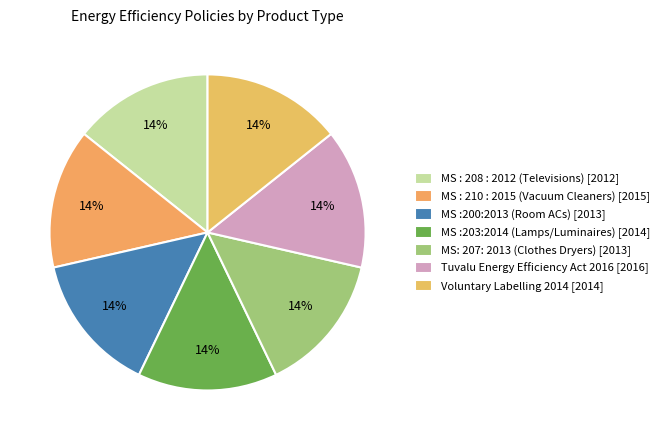

Count the number of slices in the pie.

7